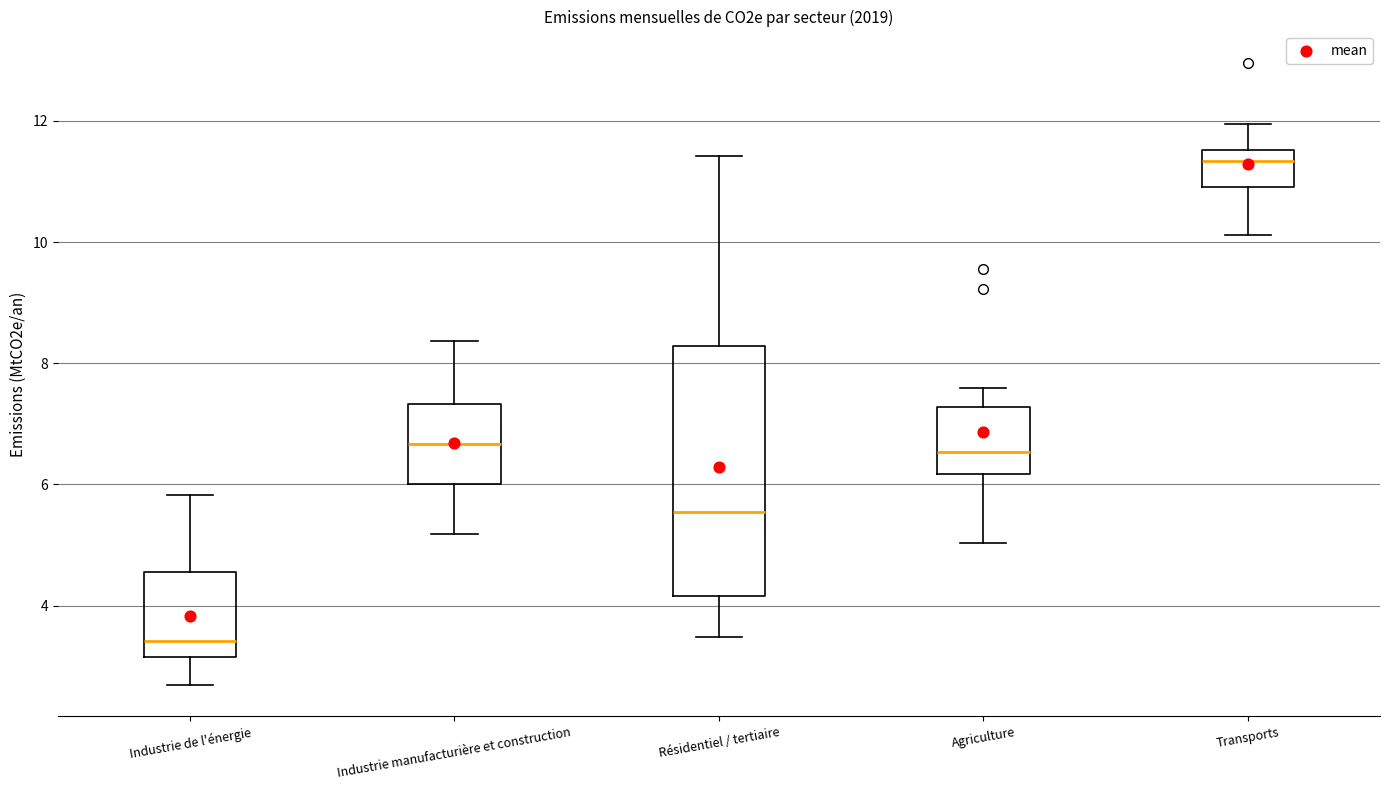

Reading left to right, read every box against the y-axis: the position of its median line, the range the box covers, and the ends of its whiskers. The values are not printed on the chart, so give them approximately, as read against the axis.

Industrie de l'énergie: median 3.4, box 3.2 to 4.6, whiskers 2.6 to 5.8
Industrie manufacturière et construction: median 6.6, box 6.0 to 7.4, whiskers 5.2 to 8.4
Résidentiel / tertiaire: median 5.6, box 4.2 to 8.2, whiskers 3.4 to 11.4
Agriculture: median 6.6, box 6.2 to 7.2, whiskers 5.0 to 7.6
Transports: median 11.4, box 11.0 to 11.6, whiskers 10.2 to 12.0